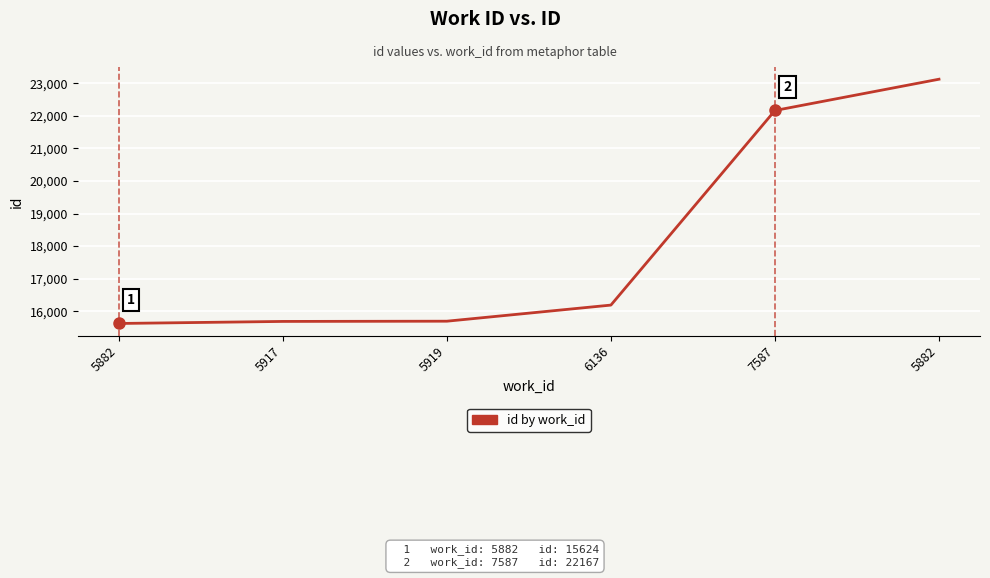

Rank the categories by value from highest to lowest.

5882, 7587, 6136, 5919, 5917, 5882